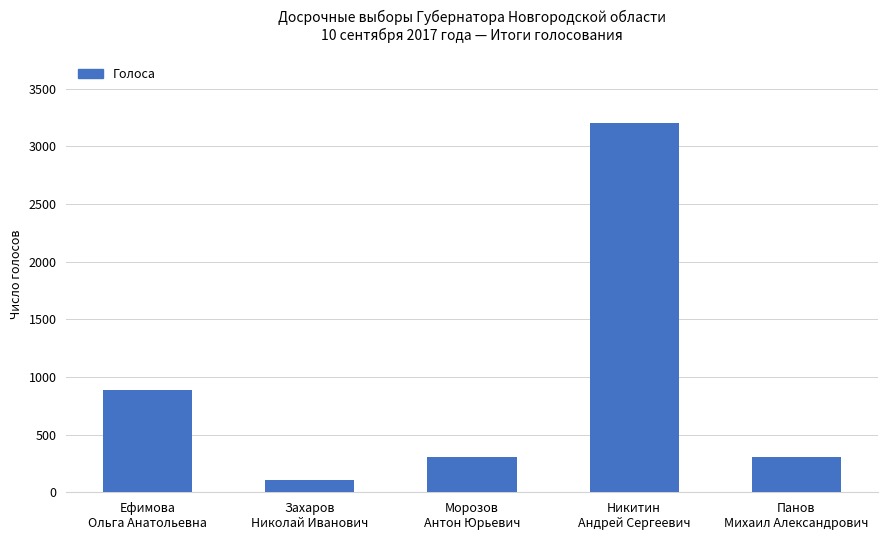

What is the change in value from Захаров
Николай Иванович to Панов
Михаил Александрович?

+202